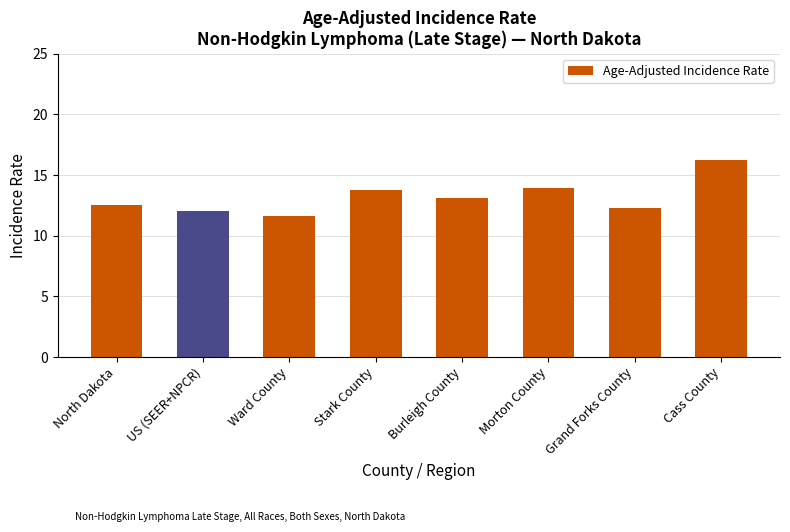

What is the change in value from Ward County to Morton County?

+2.3